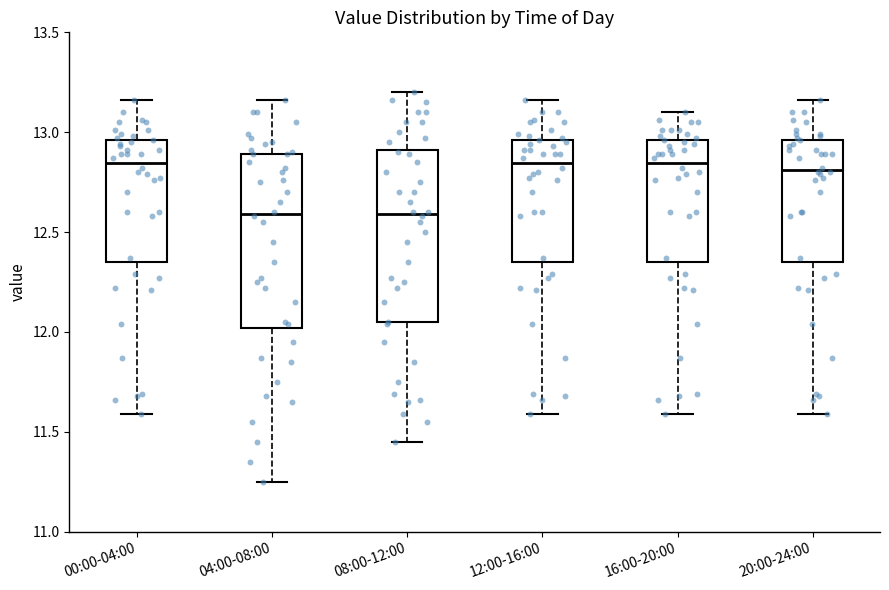

Where is the lower edge of the box for 12:00-16:00 on the y-axis? The values are not printed on the chart, so give them approximately, as read against the axis.

12.35